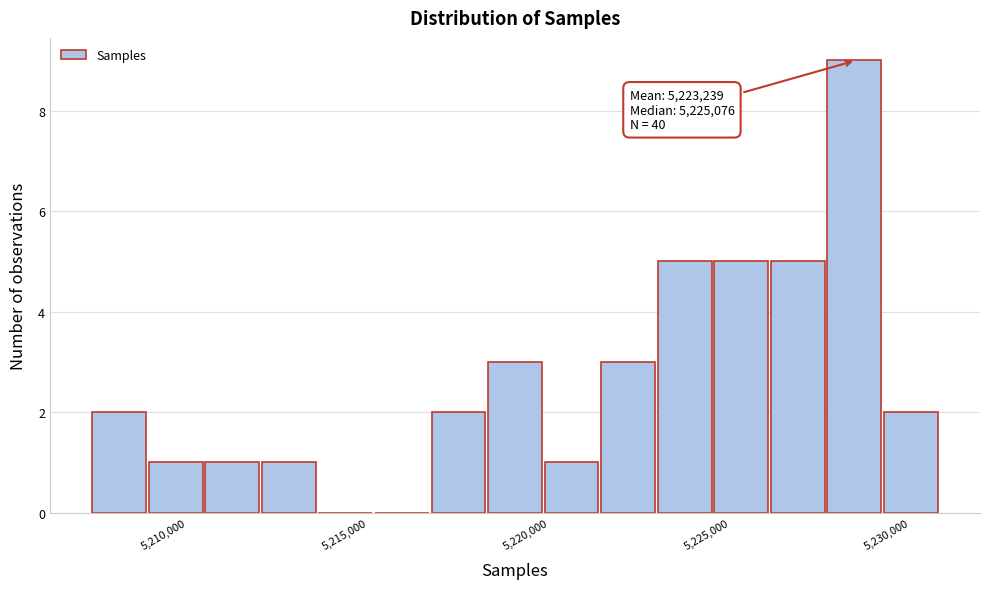

Read against the x-axis, roughly where is the centre of the tallest bar?

5228500